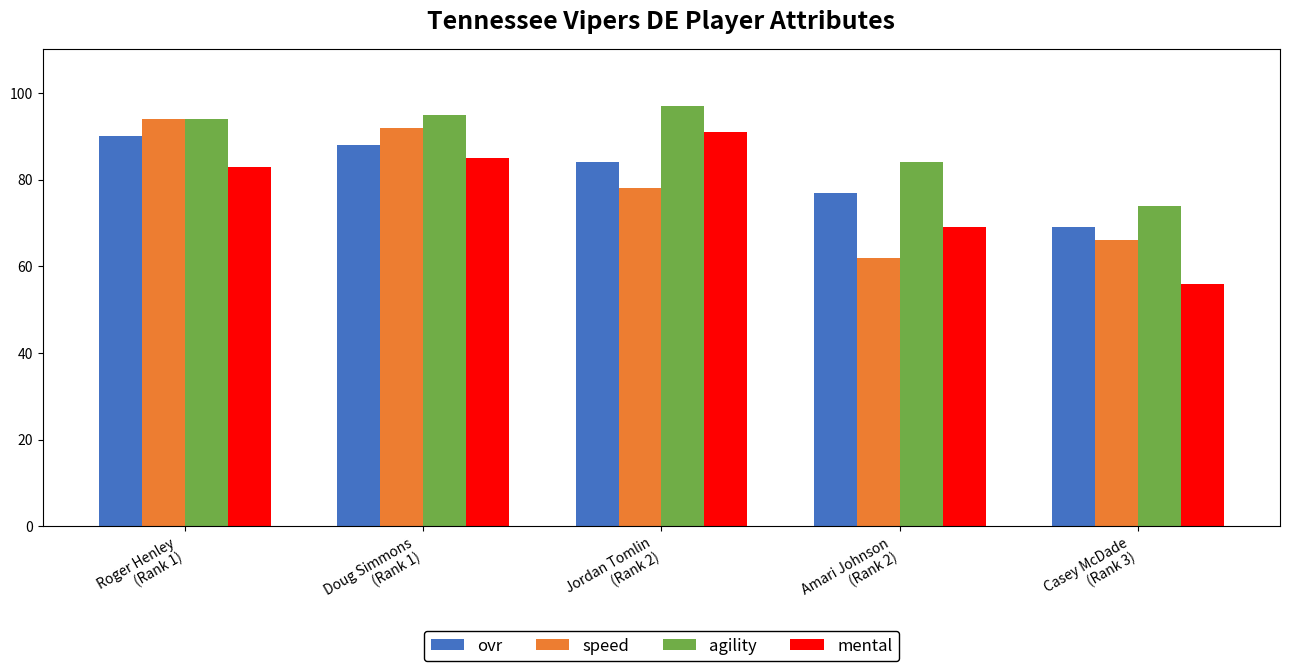

Rank the series at Amari Johnson
(Rank 2) from lowest to highest value.

speed, mental, ovr, agility